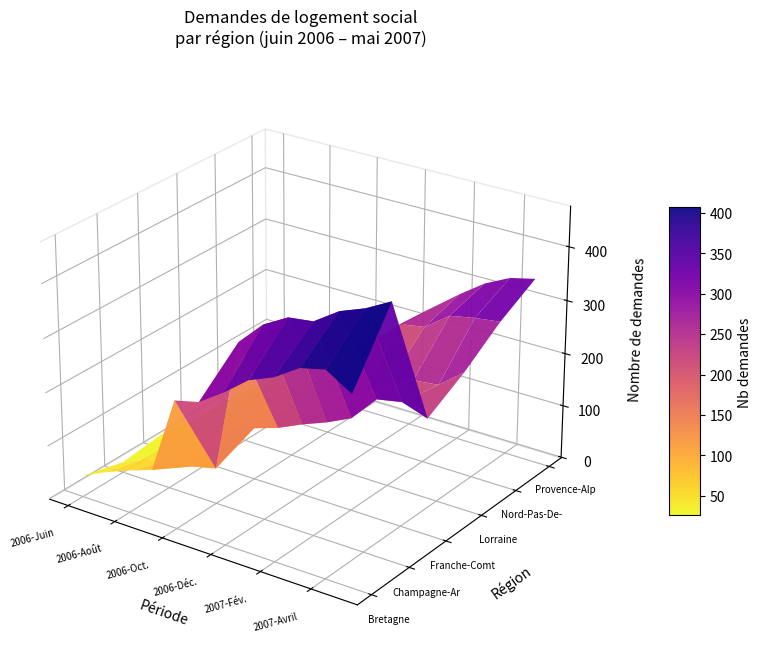

The value of Provence-Alpes-Côte d'Azur at 2006-Sept. is 95. True or false?

True